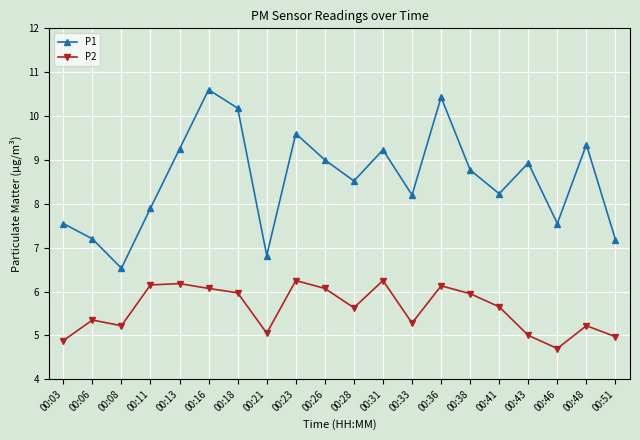

What are all the series names shown in the legend?

P1, P2